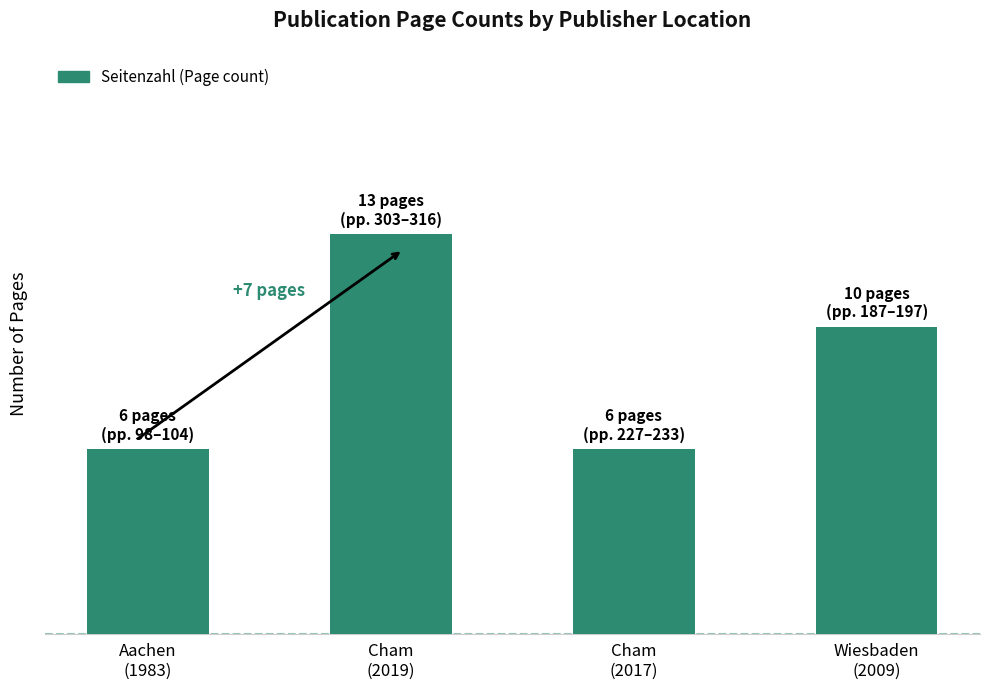

What is the sum of the values at Cham
(2017) and Cham
(2019)?

19